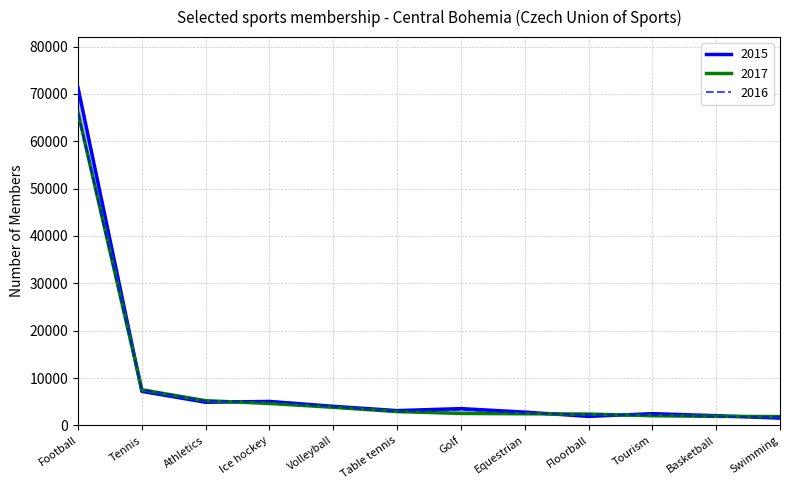

Reading left to right, extract all data points from this chart.

2015: 71304	7183	4881	5055	4027	3115	3540	2801	1899	2472	2046	1529
2016: 66048	7564	5129	5035	3935	2921	3315	2565	2291	2217	1814	1792
2017: 66036	7519	5210	4629	3815	2913	2523	2451	2387	2037	1900	1856